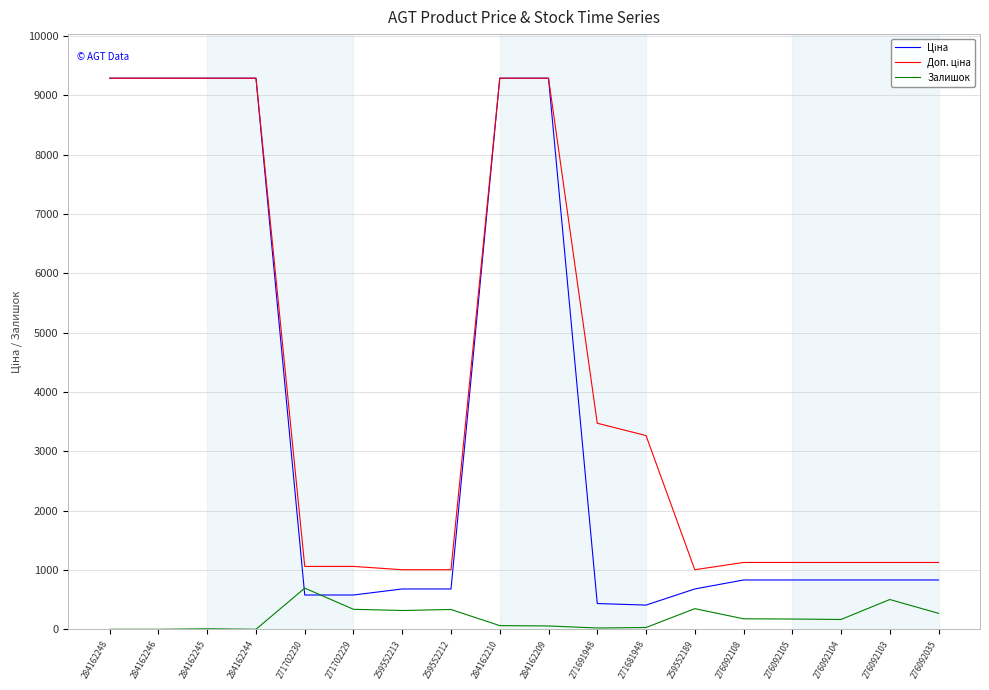

What is the total value across all series at 259552189?

2032.0